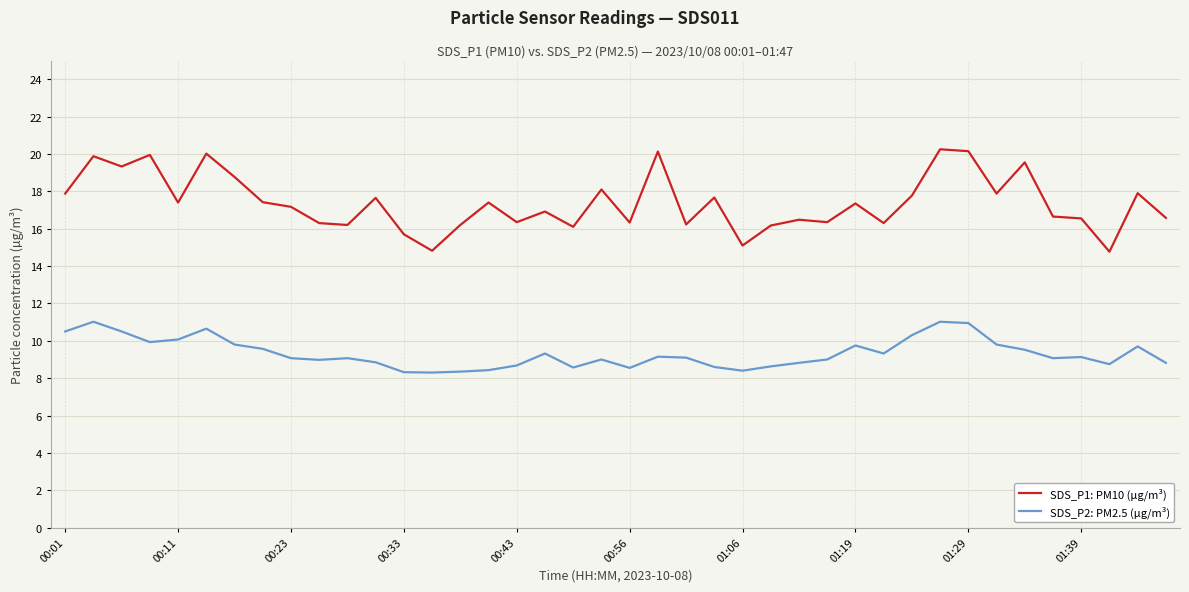

What is the difference between the maximum and minimum values in the SDS_P1: PM10 (µg/m³) series?

5.5